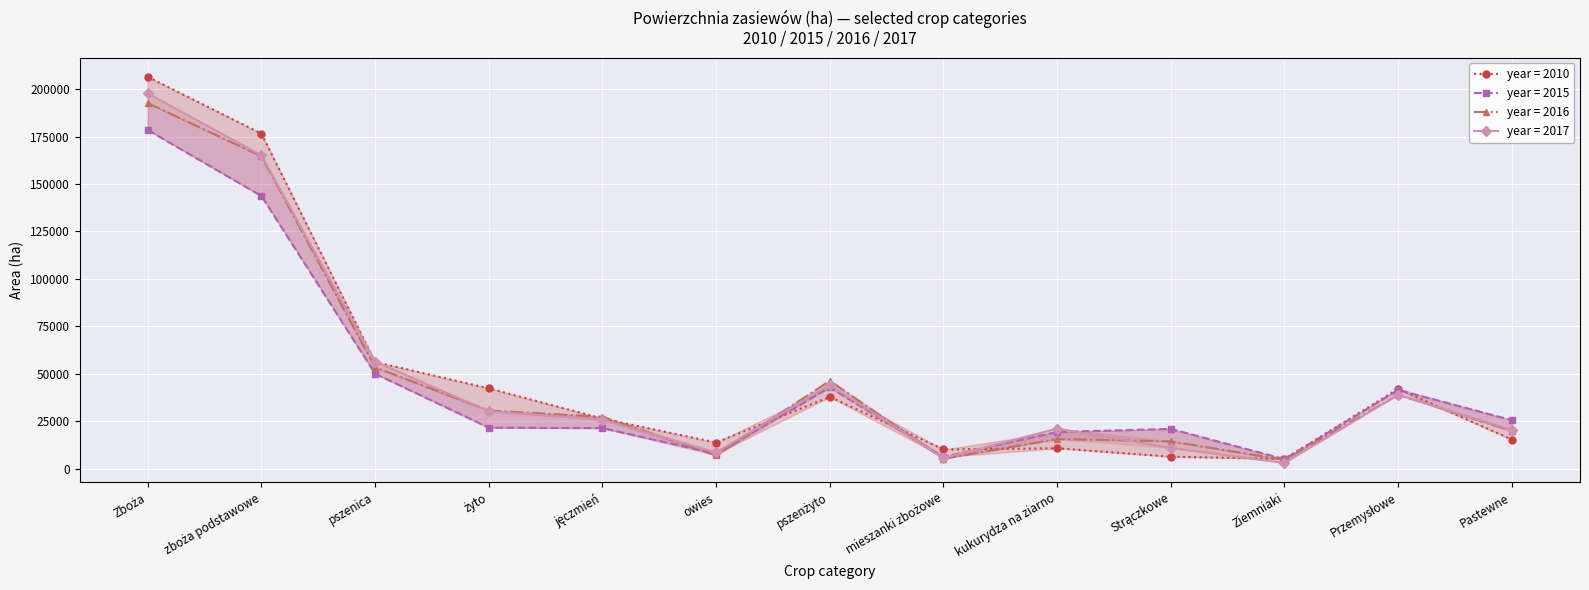

Which has a higher value, kukurydza na ziarno or Zboża?

Zboża